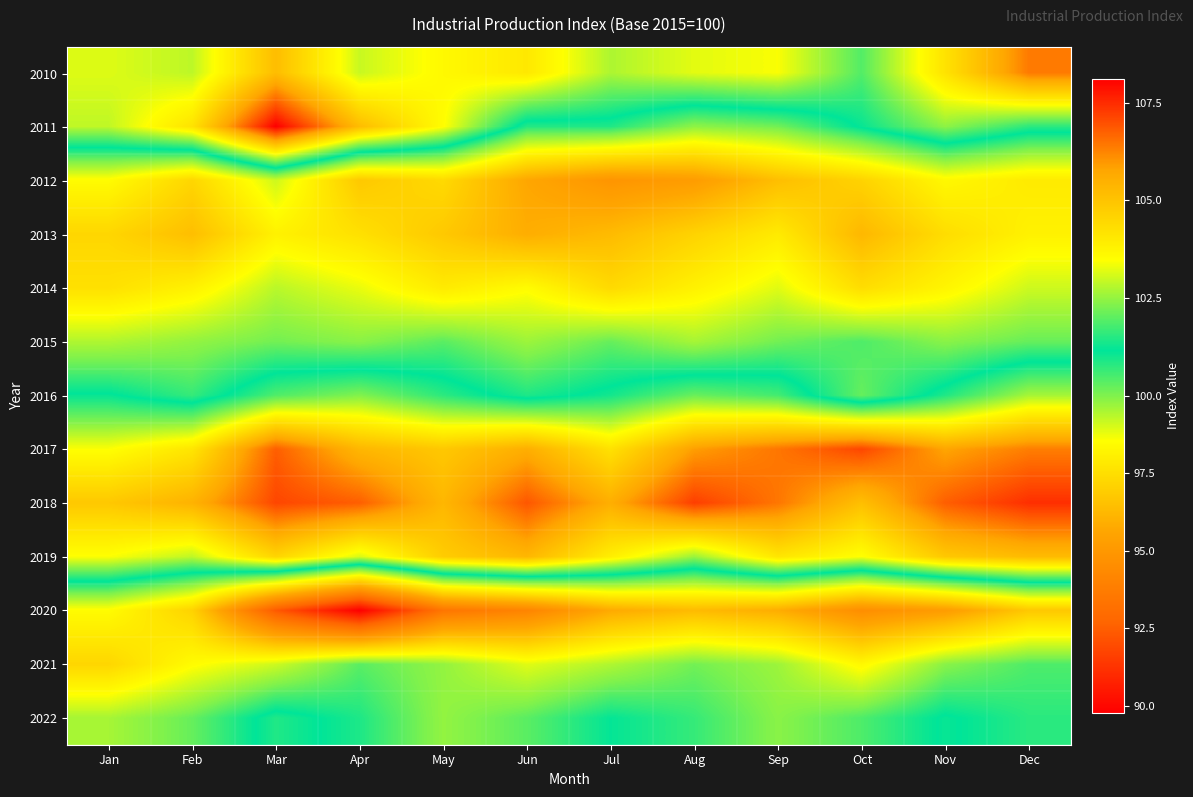

How many distinct data groups are displayed?

13